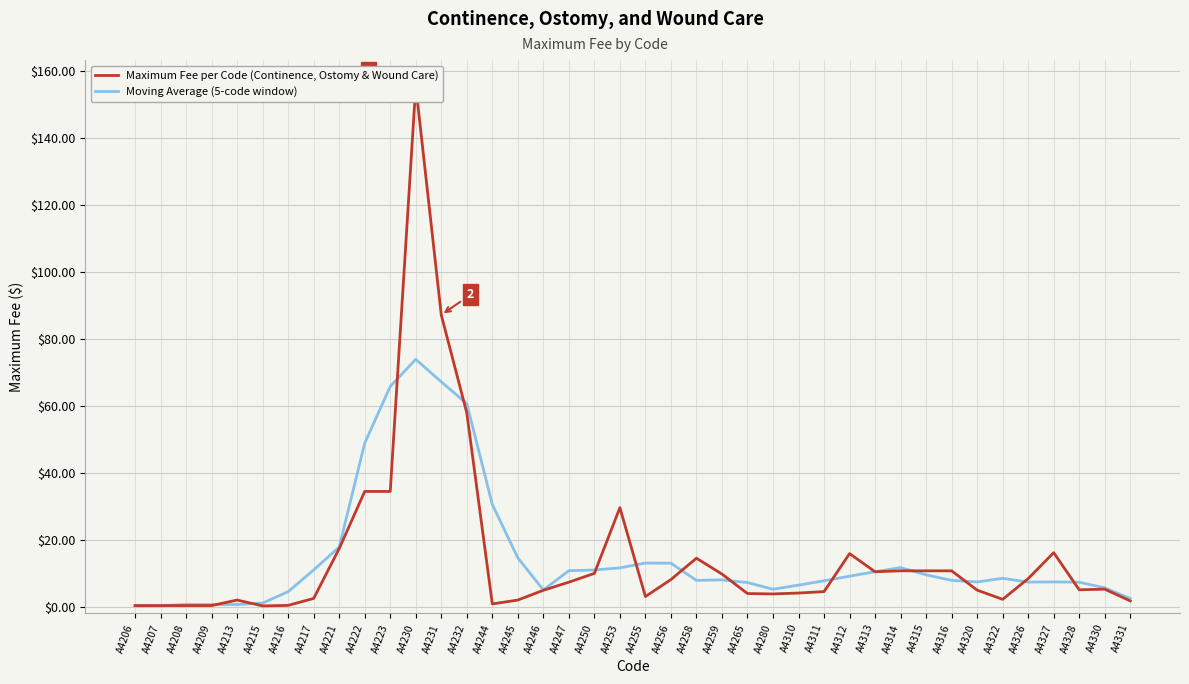

At which category does Maximum Fee per Code (Continence, Ostomy & Wound Care) reach its first local peak?

A4213